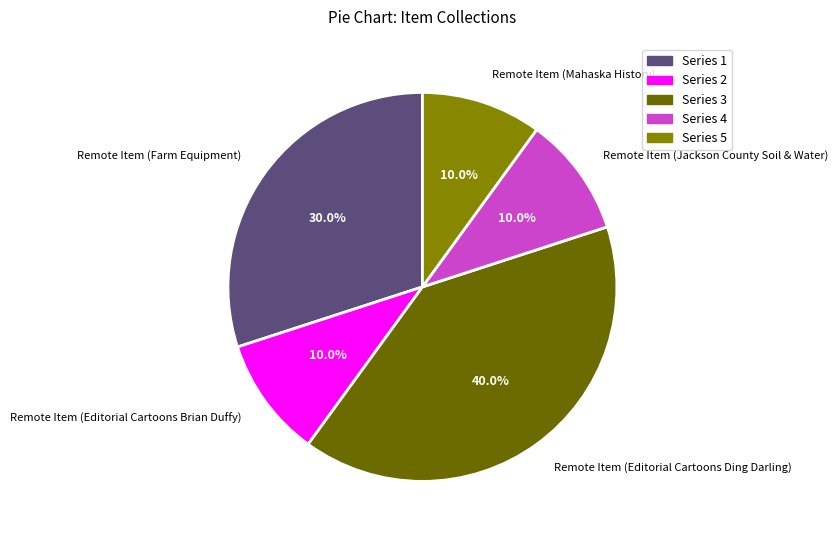

Does Remote Item (Mahaska History) represent more than half of the total?

No